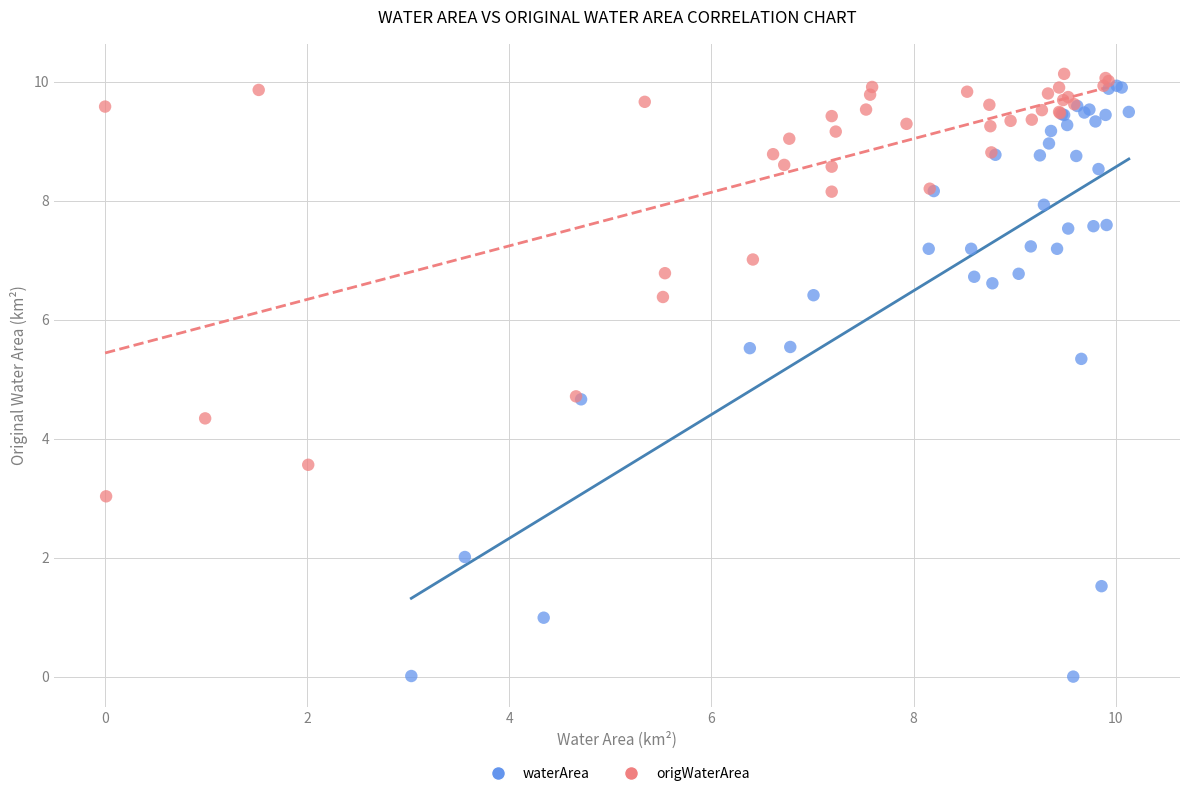

Which series has the largest Y range (max minus min)?

waterArea